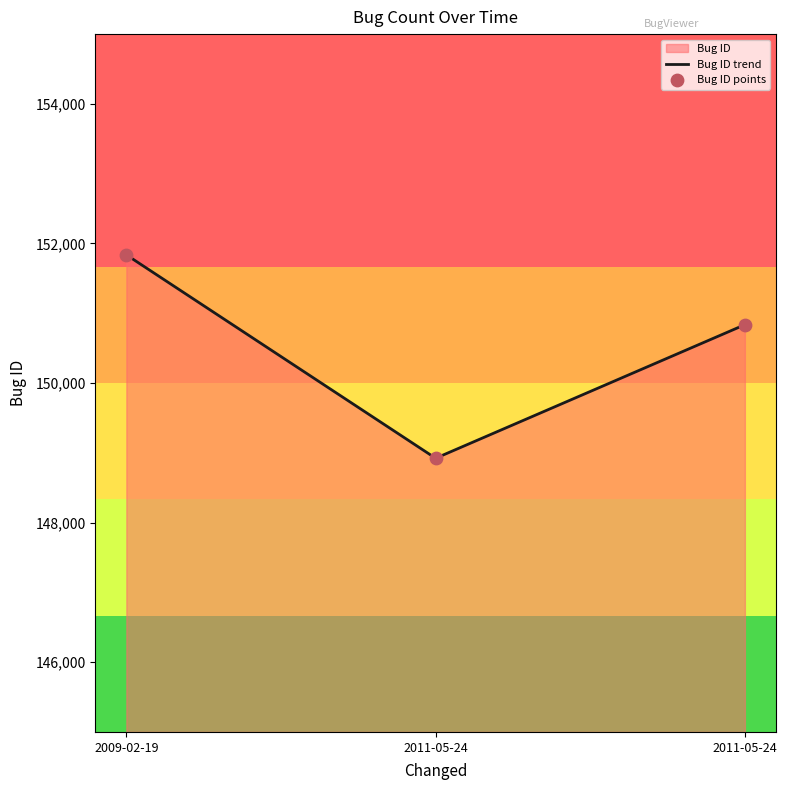

Which series reaches the maximum Y coordinate?

Bug ID trend